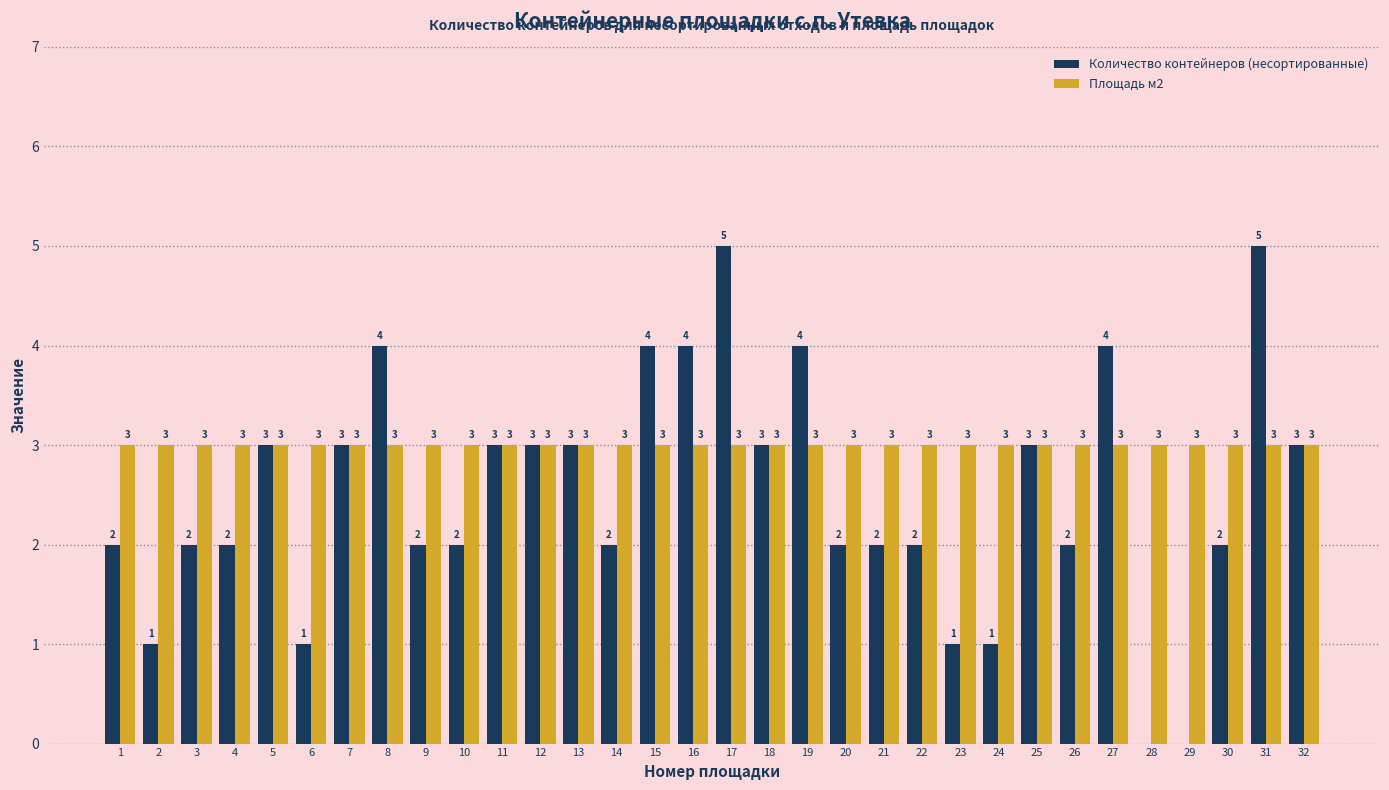

What is the difference between the Количество контейнеров (несортированные) values at 7 and 31?

2